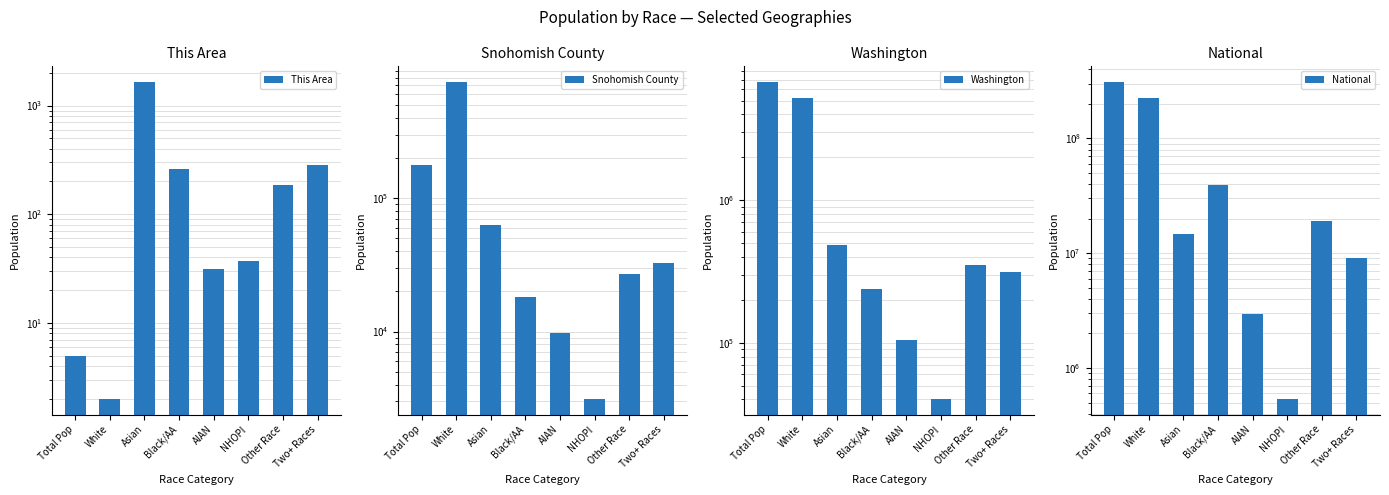

What is the smallest value displayed?

2